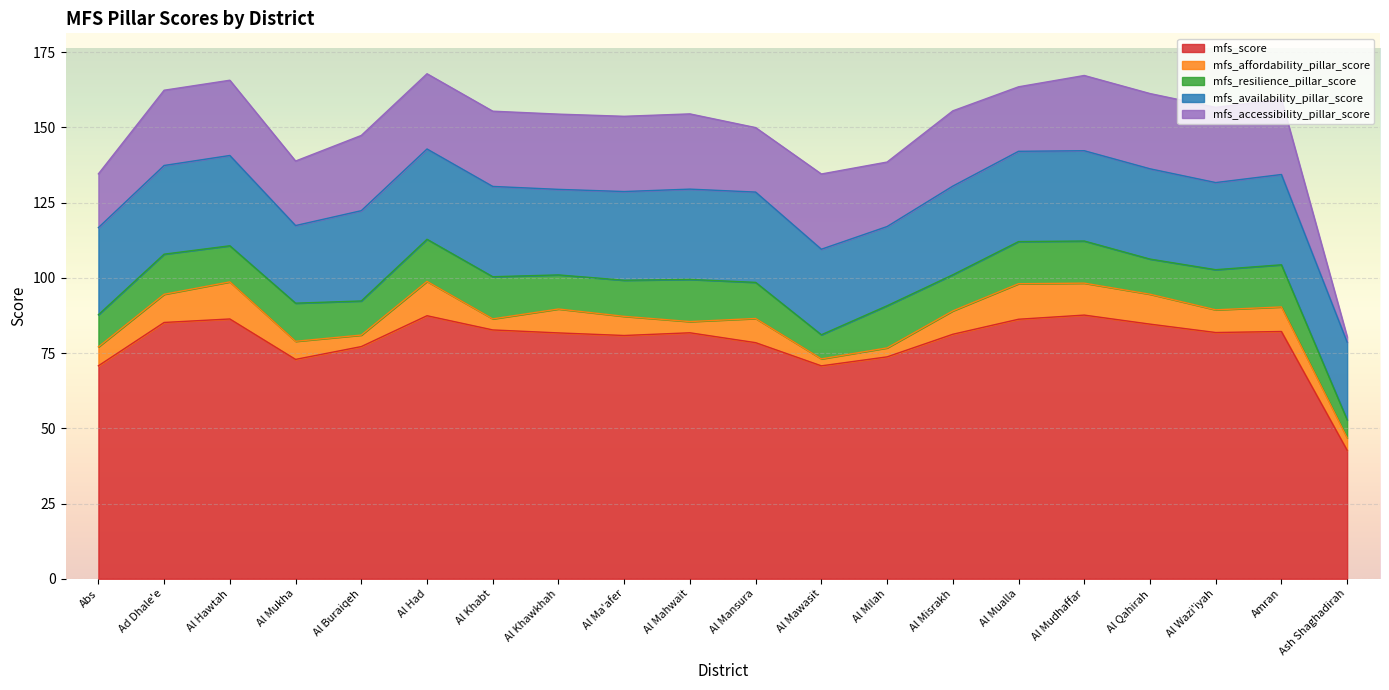

At how many categories does at least one series exceed 70?

19